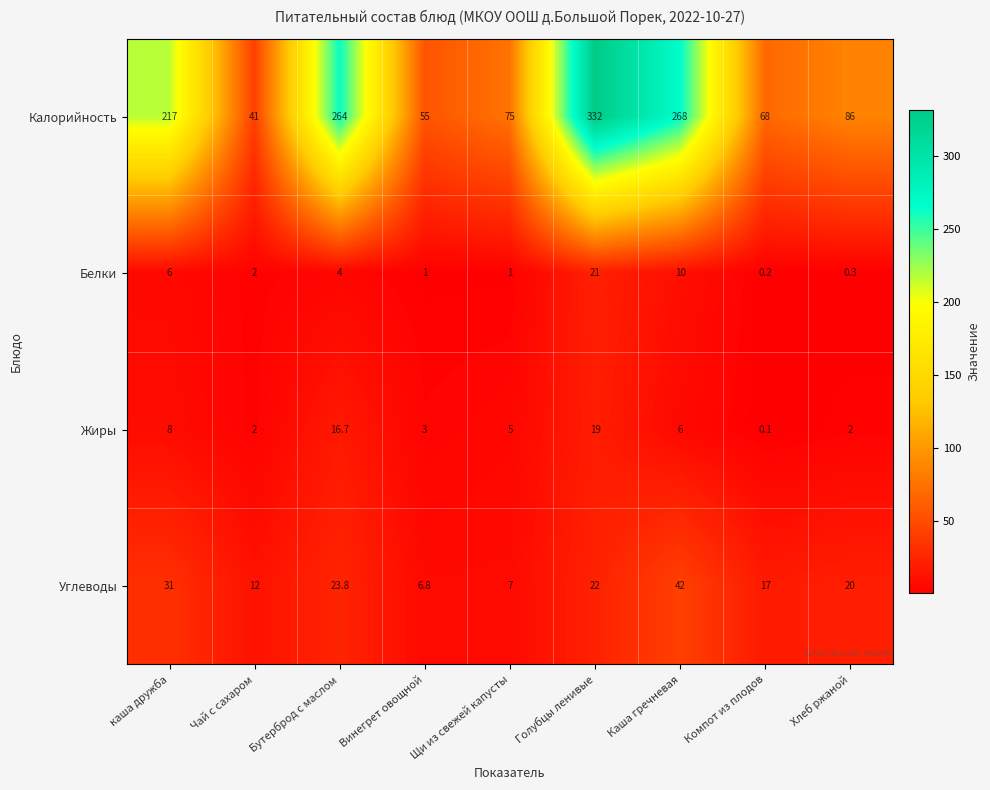

What is the minimum value for Углеводы?

6.8